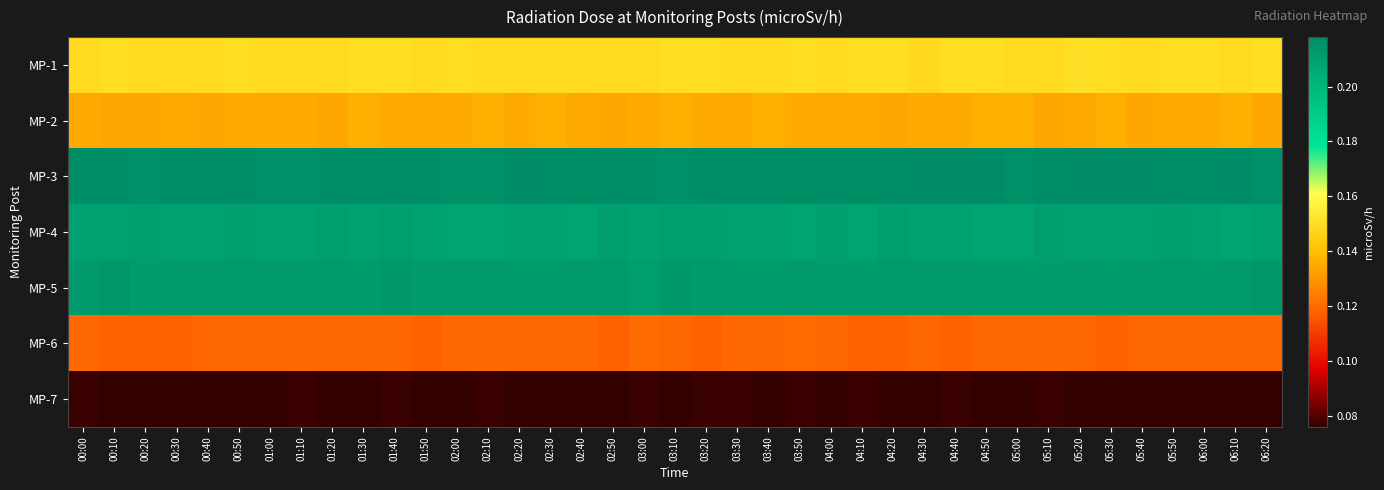

At 04:00, list the series in order from largest to smallest.

MP-3, MP-5, MP-4, MP-1, MP-2, MP-6, MP-7